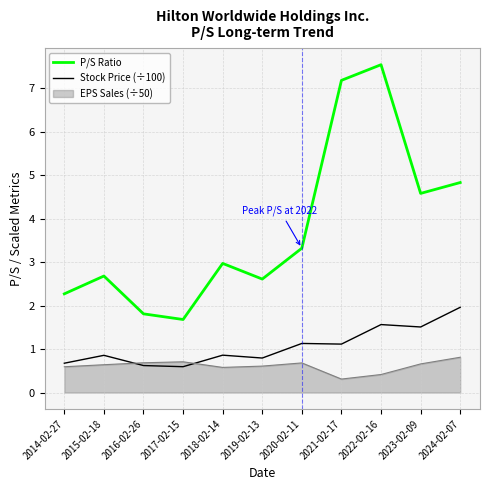

What is the difference between the maximum and minimum values in the P/S Ratio series?

5.9